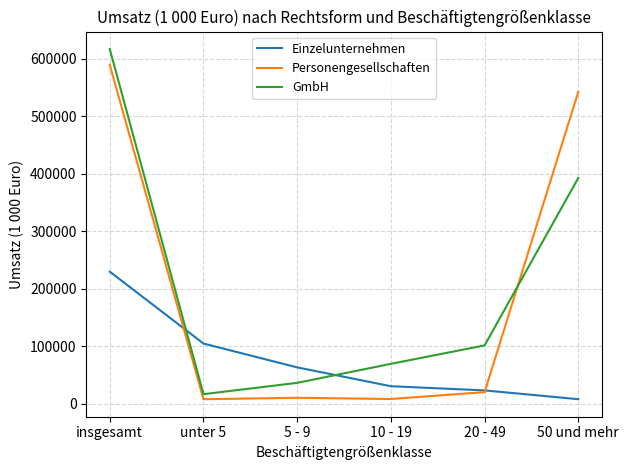

How many lines are shown in the chart?

3